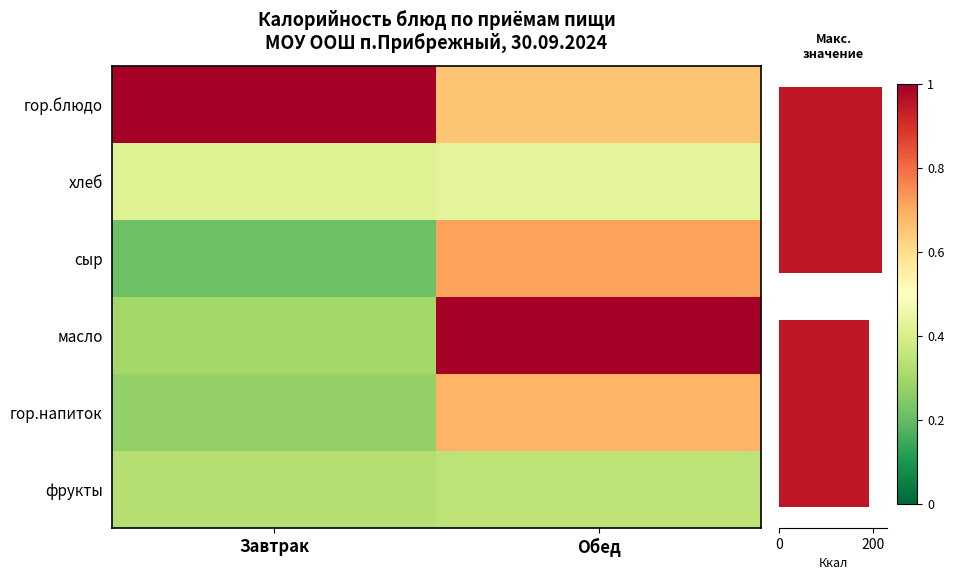

True or false: хлеб has a value of 0.2 at Обед.

False